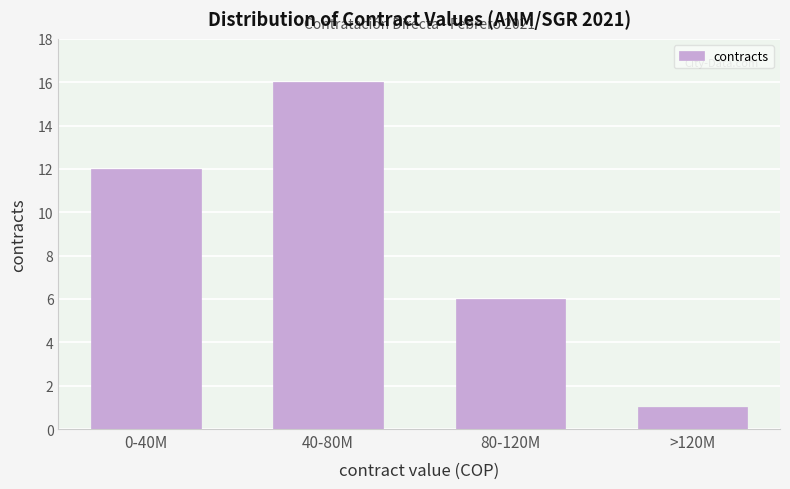

Reading left to right, extract all data points from this chart.

12	16	6	1